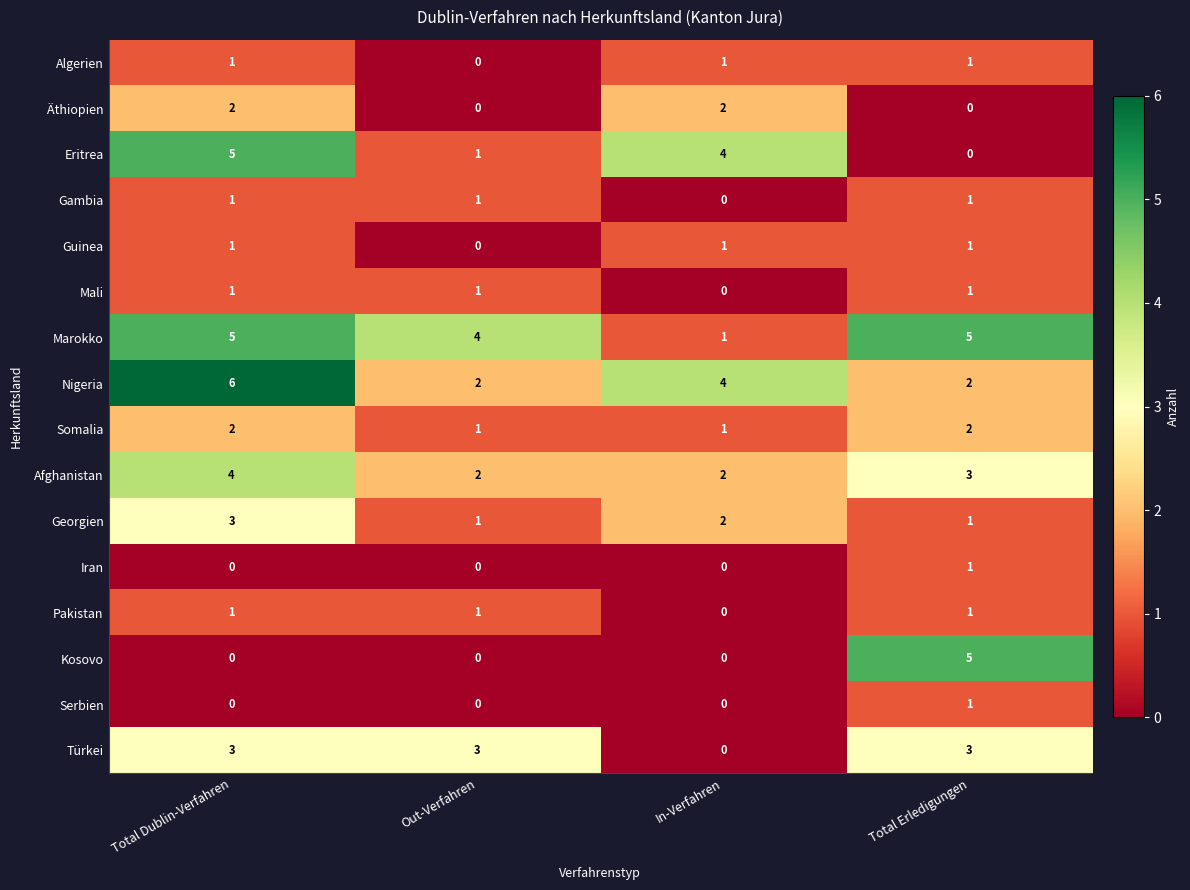

What is the spread (max minus min) of values at Total Erledigungen?

5